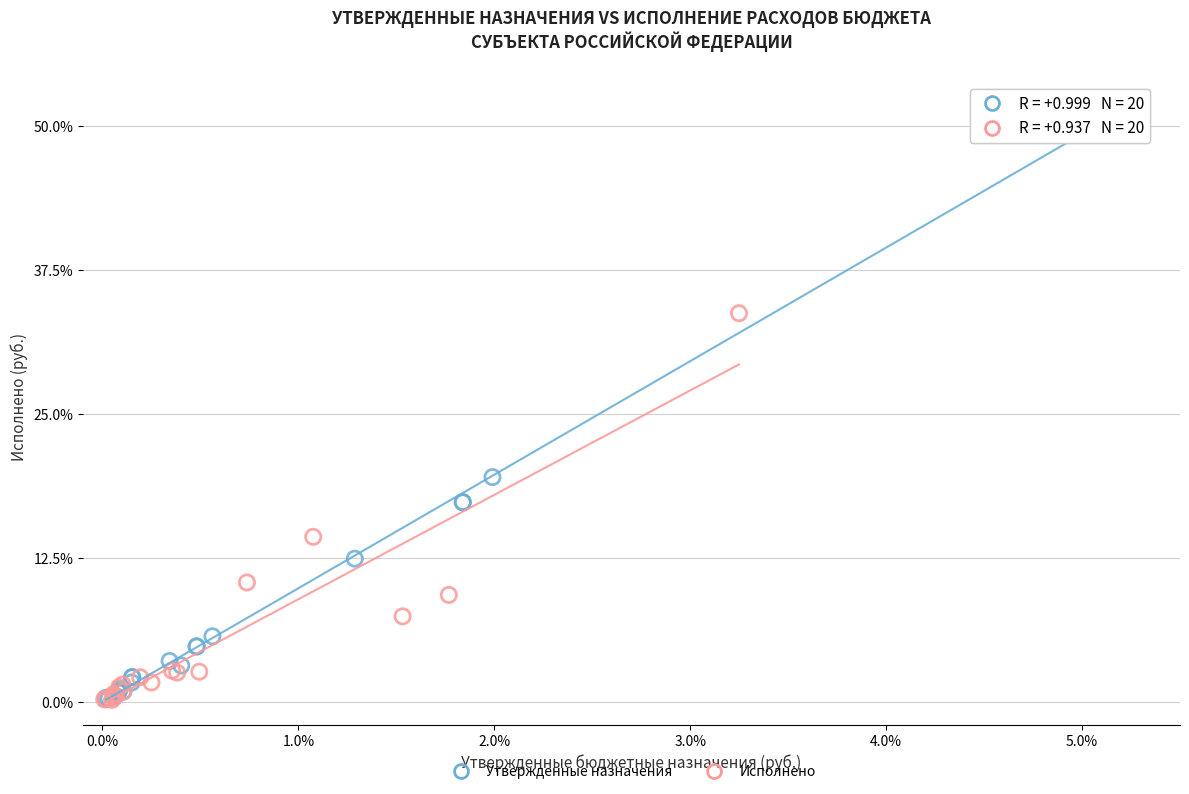

Which series contains the highest Y value?

Утвержденные назначения